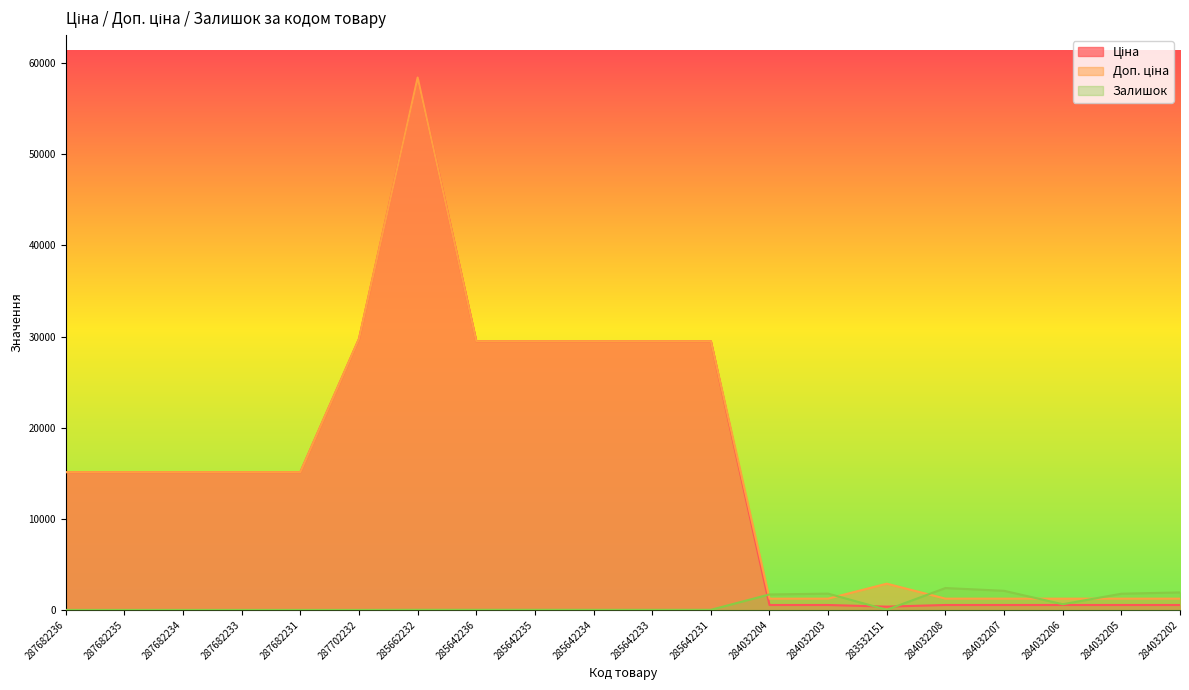

What is the value of the Доп. ціна point at the 17th from the left?

1235.4